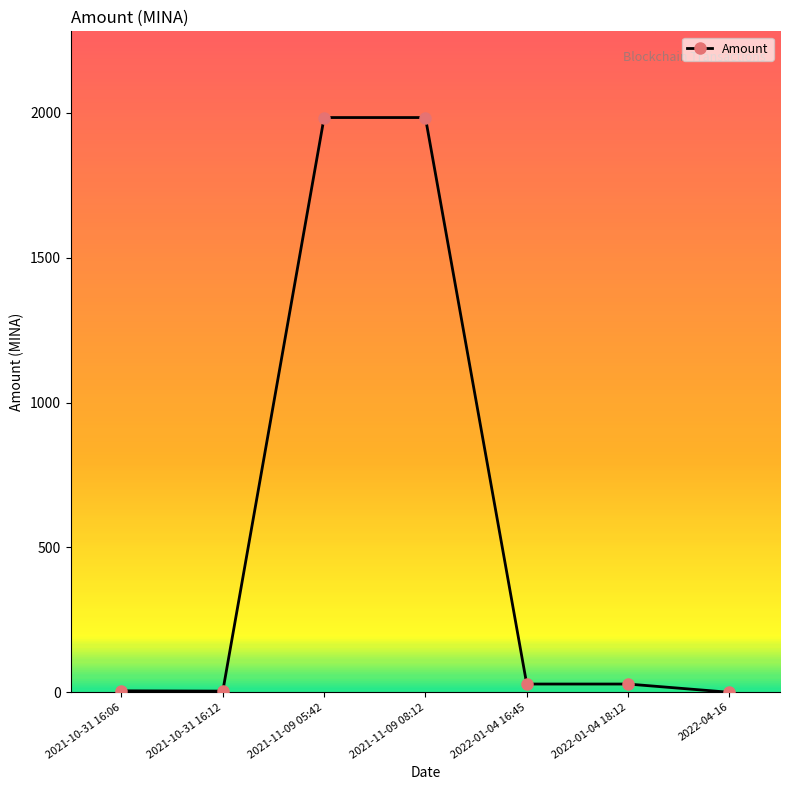

What is the difference between the maximum and minimum values?

1983.7